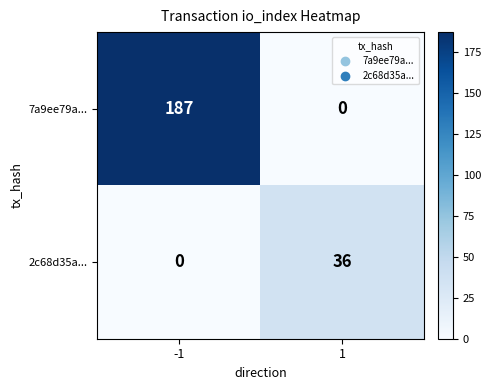

At which category is the sum across all series the highest?

-1